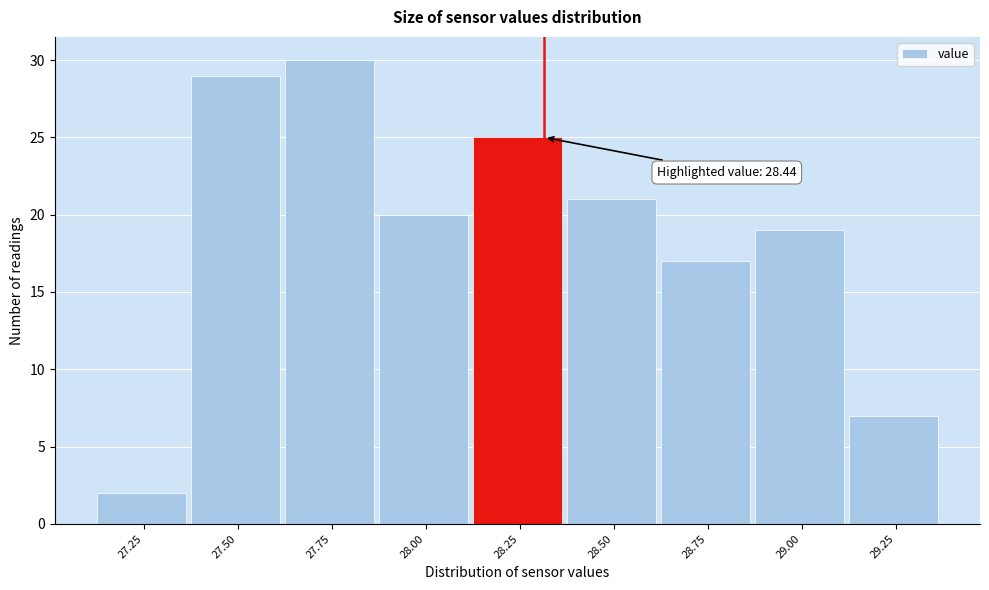

Reading left to right, what are all the values shown in this chart?

2	29	30	20	25	21	17	19	7